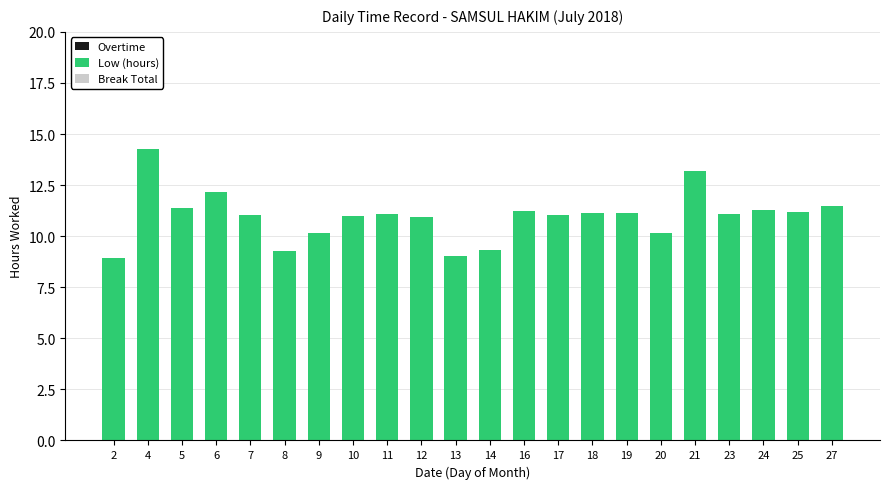

What is the value of the 14th bar from the left?

11.1